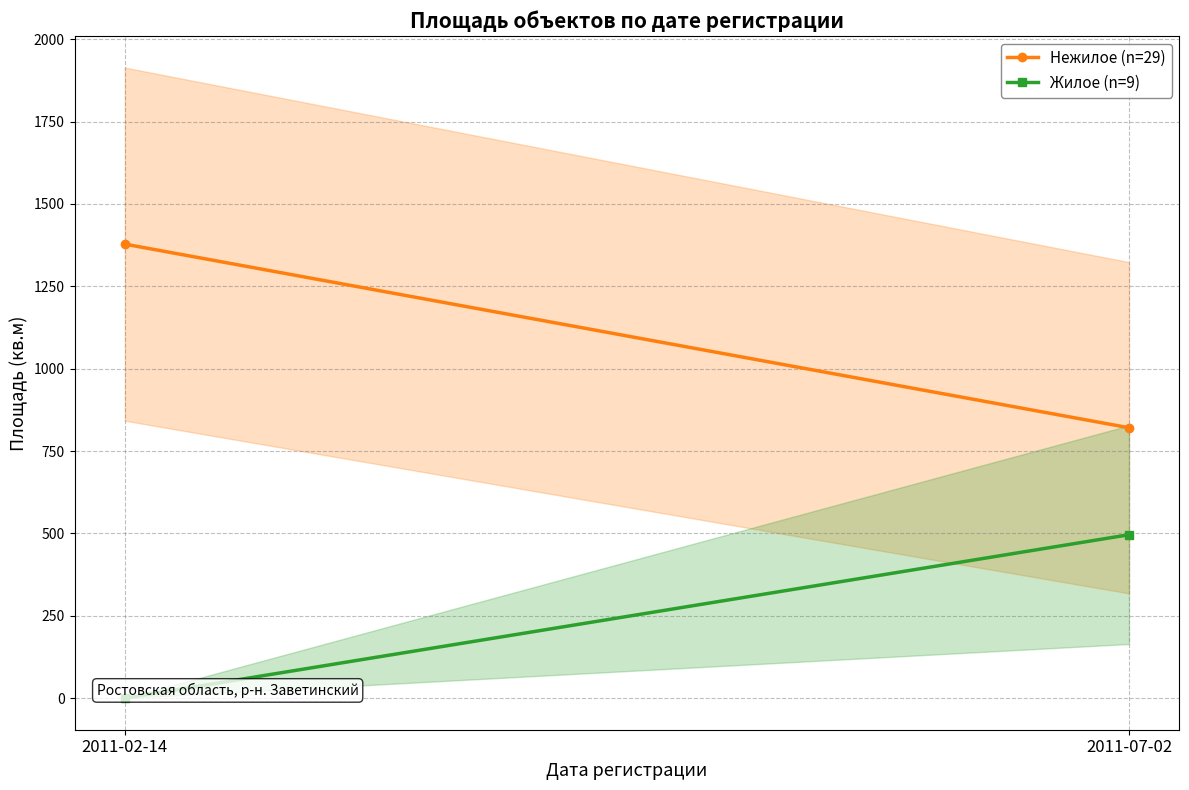

At which label is Жилое (n=9) closest to 248?

2011-02-14